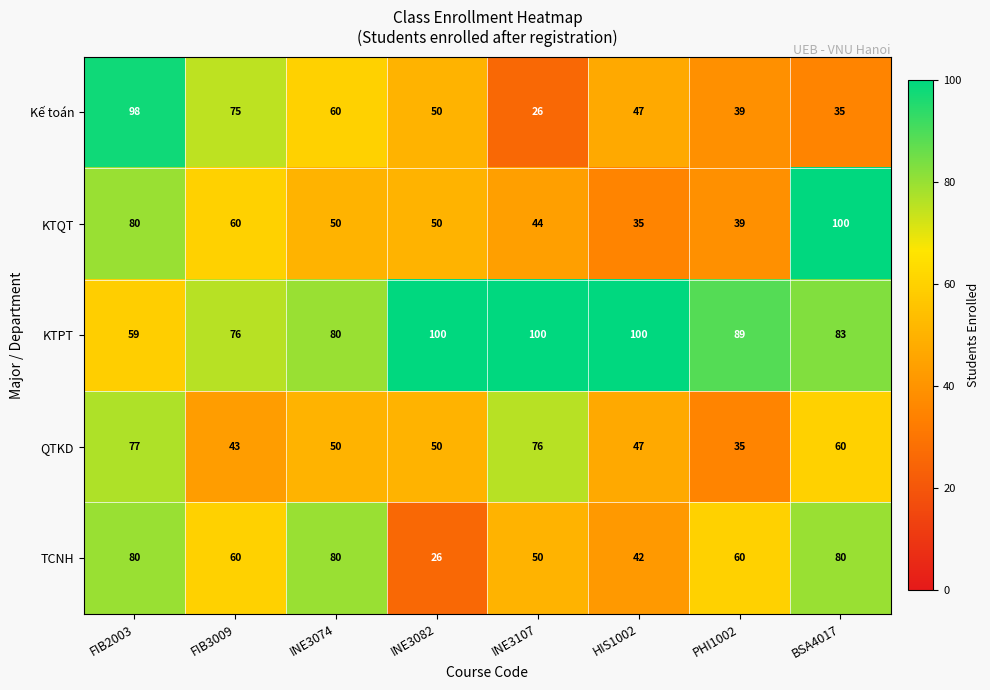

The KTQT series shows 50 at INE3074. True or false?

True